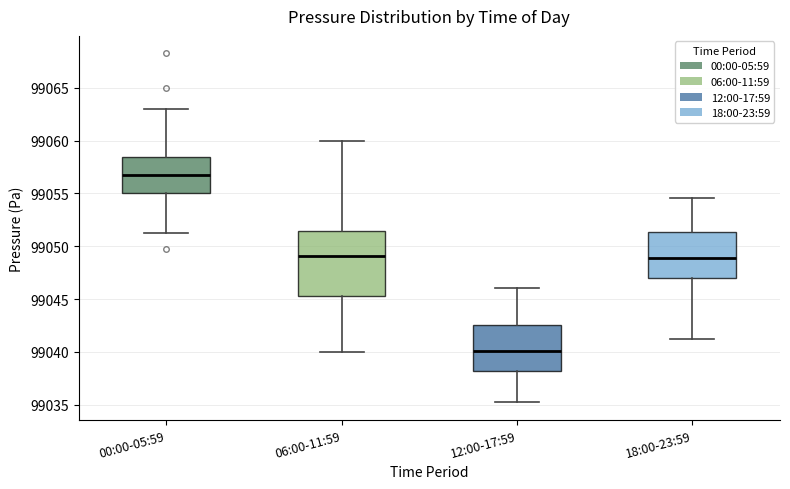

Reading left to right, transcribe this box plot: for each box, give where its median line is, the range the box spans, and where its two whiskers end, as read against the y-axis. The values are not printed on the chart, so give them approximately, as read against the axis.

00:00-05:59: median 99056.5, box 99055.0 to 99058.5, whiskers 99051.5 to 99063.0
06:00-11:59: median 99049.0, box 99045.5 to 99051.5, whiskers 99040.0 to 99060.0
12:00-17:59: median 99040.0, box 99038.0 to 99042.5, whiskers 99035.0 to 99046.0
18:00-23:59: median 99049.0, box 99047.0 to 99051.5, whiskers 99041.0 to 99054.5